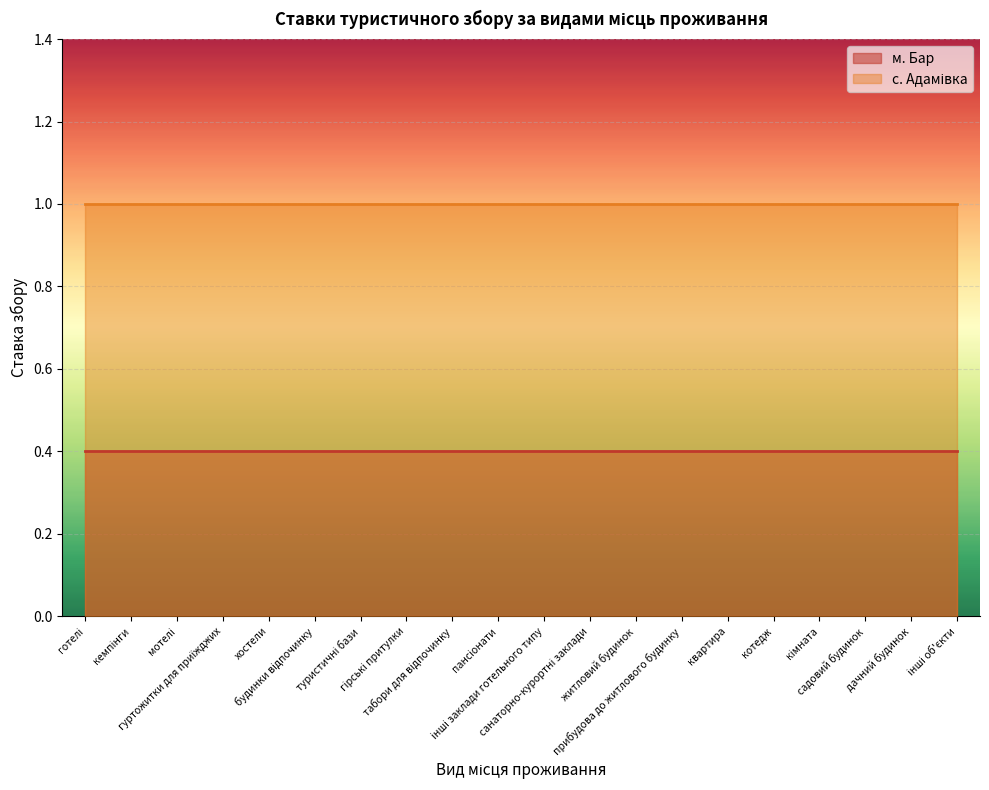

The м. Бар series shows 0.4 at кімната. True or false?

True